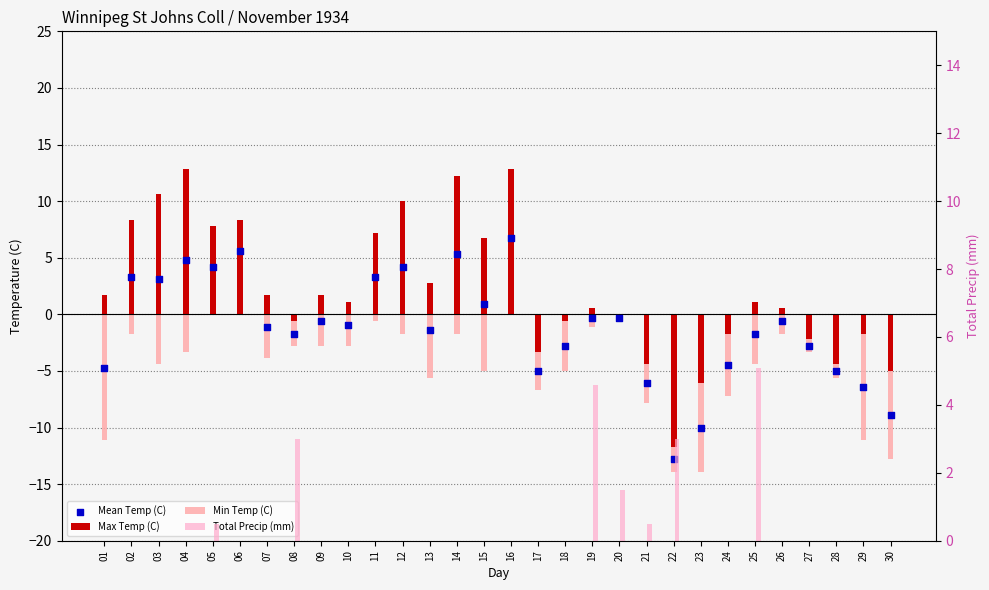

At how many categories does at least one series exceed 8?

7